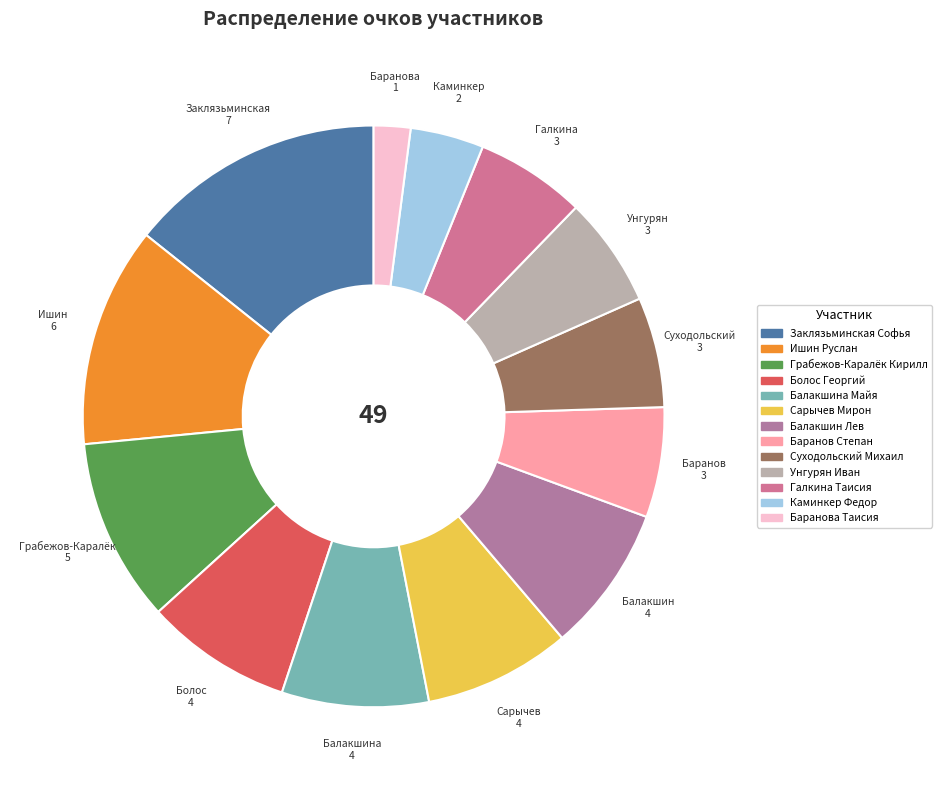

How many segments does this pie chart have?

13